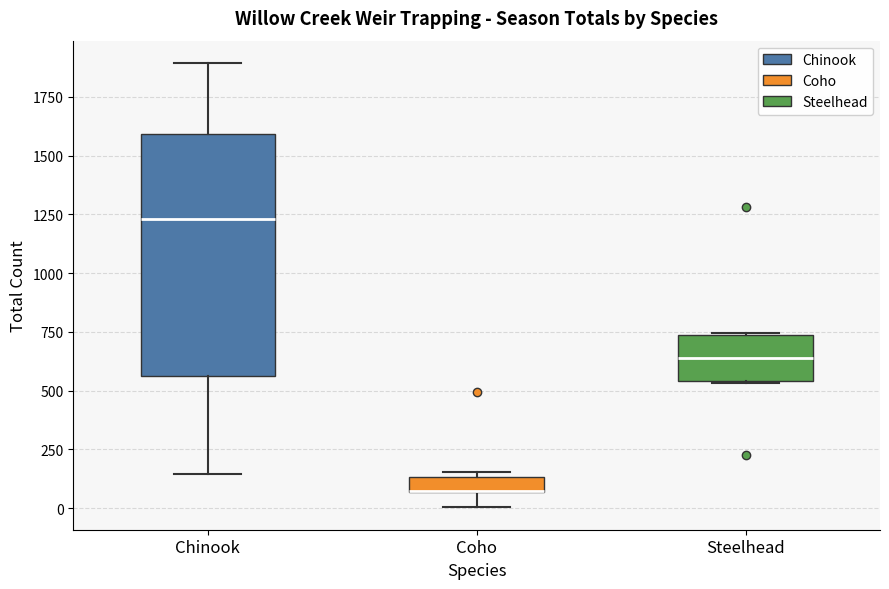

Comparing the boxes themselves (not the whiskers), which one is the tallest?

Chinook